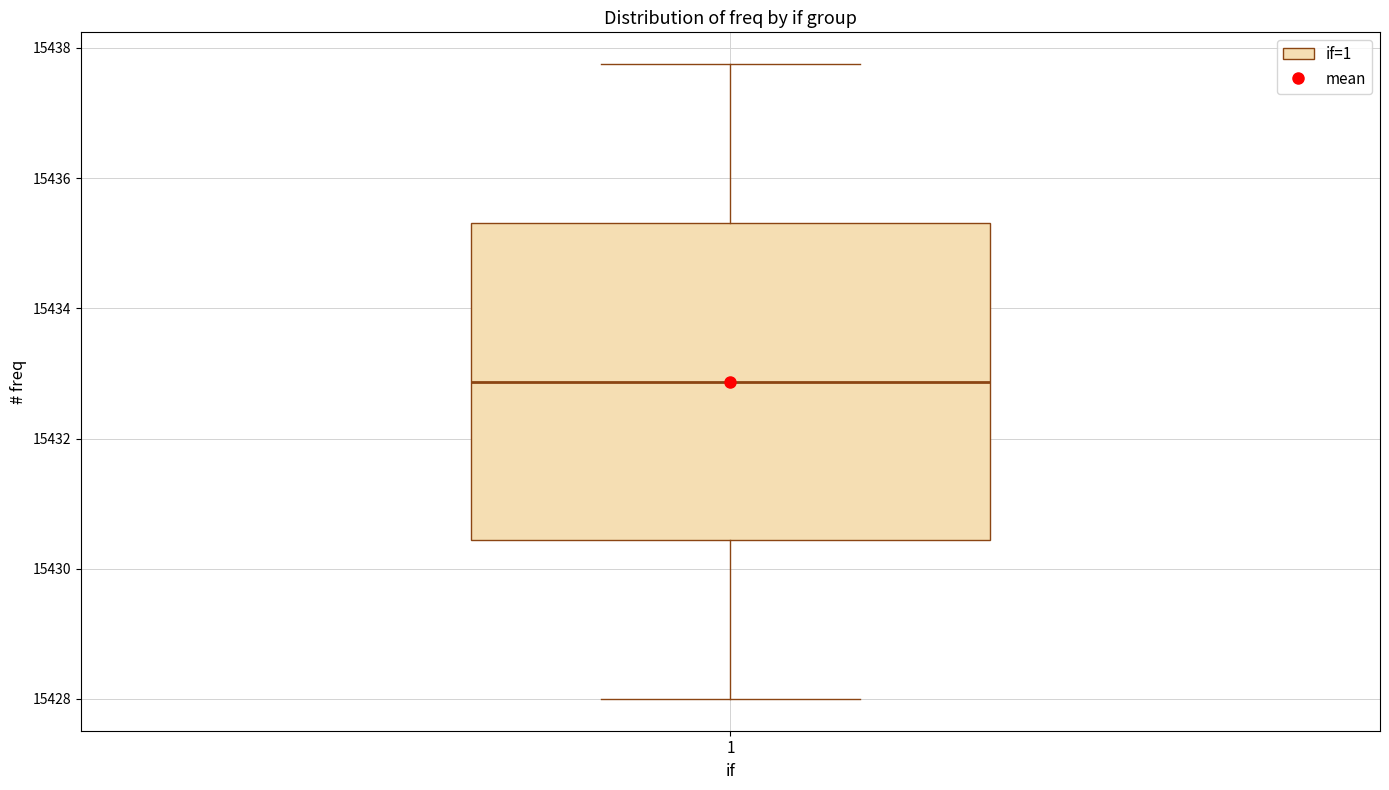

Transcribe this box plot: give where the median line is, the range the box spans, and where the two whiskers end, as read against the y-axis. The values are not printed on the chart, so give them approximately, as read against the axis.

median 15432.8, box 15430.4 to 15435.4, whiskers 15428.0 to 15437.8